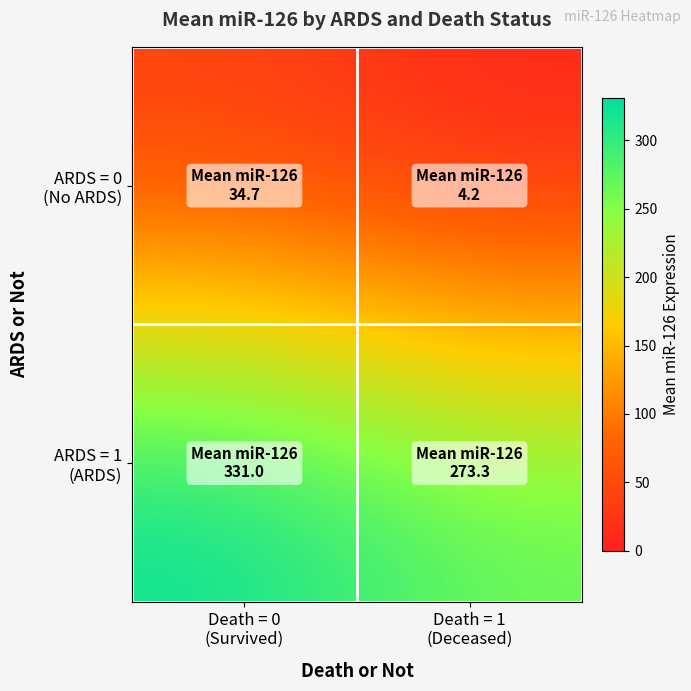

What is the maximum value shown in the chart?

331.0